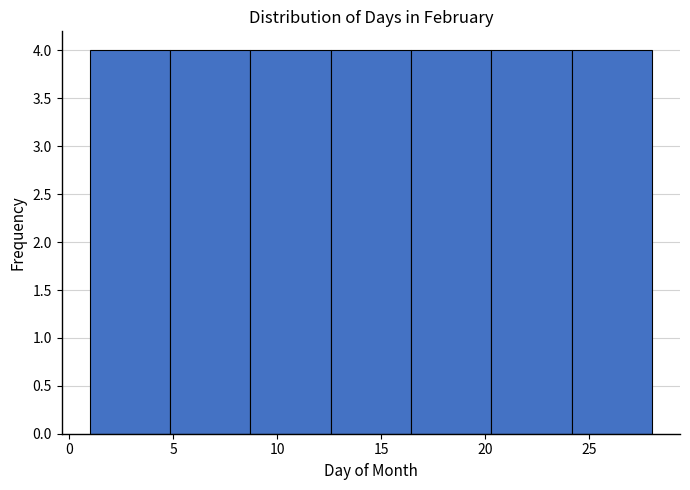

What is the height of the bar covering 16.5 to 20.5 on the x-axis? Neither the bar edges nor the heights are printed on the chart, so give them approximately, as read against the axes.

4